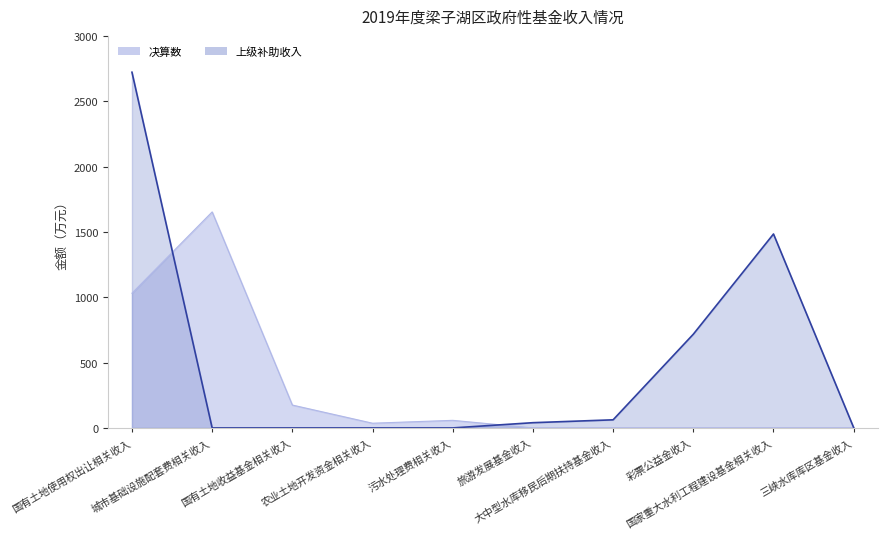

What is the average value of the 上级补助收入 series?

503